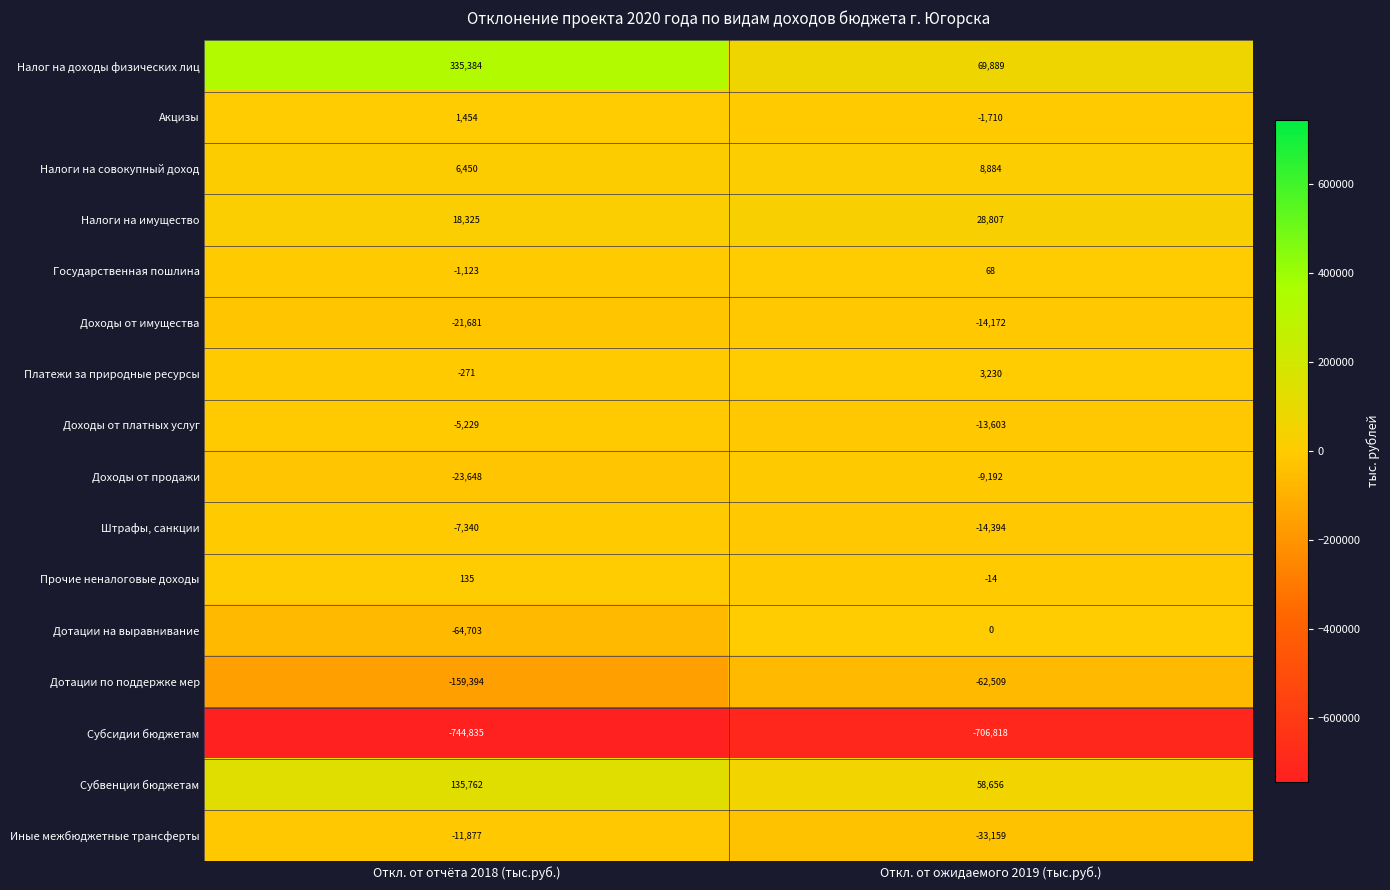

At which label does Доходы от имущества reach its minimum?

Откл. от отчёта 2018 (тыс.руб.)